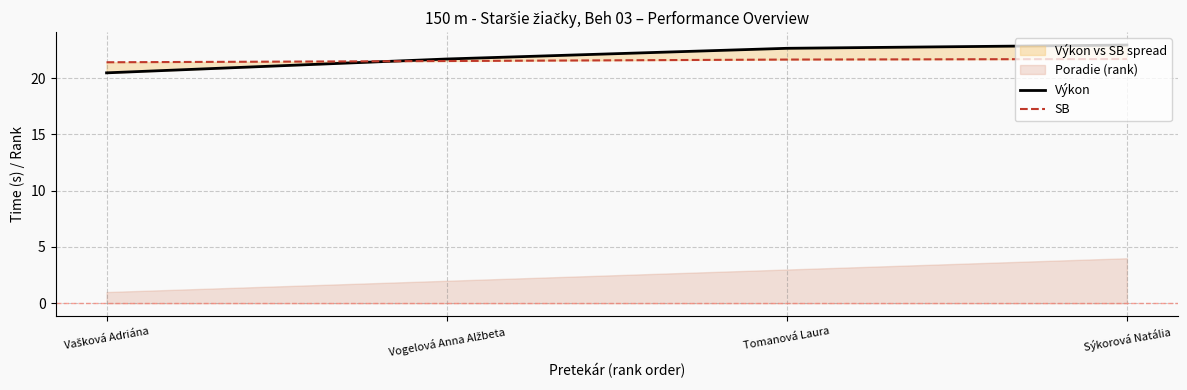

At which label is SB closest to 21?

Vašková Adriána